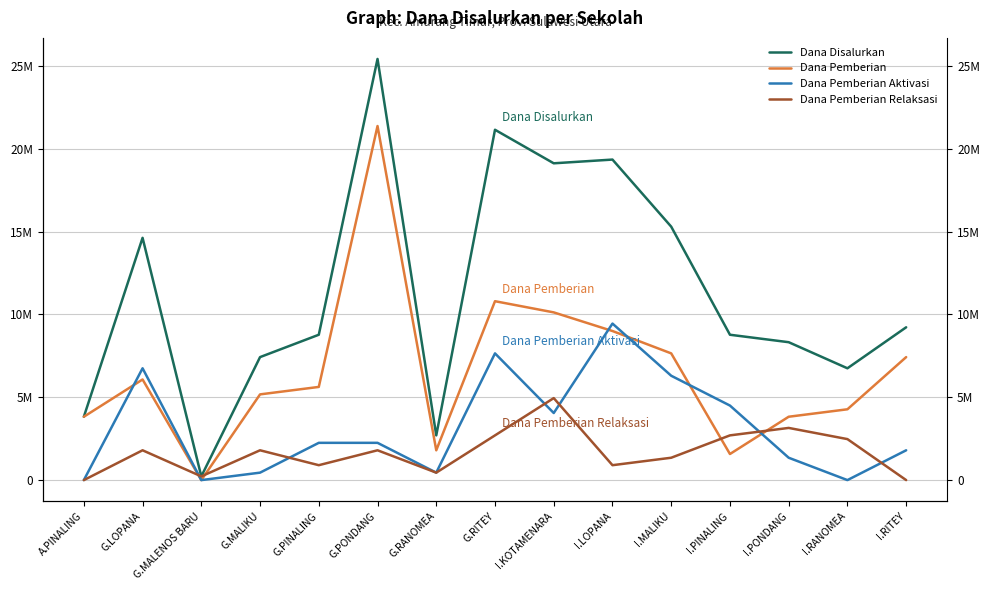

In Dana Pemberian, how many points are higher than both neighbors (excluding endpoints)?

3